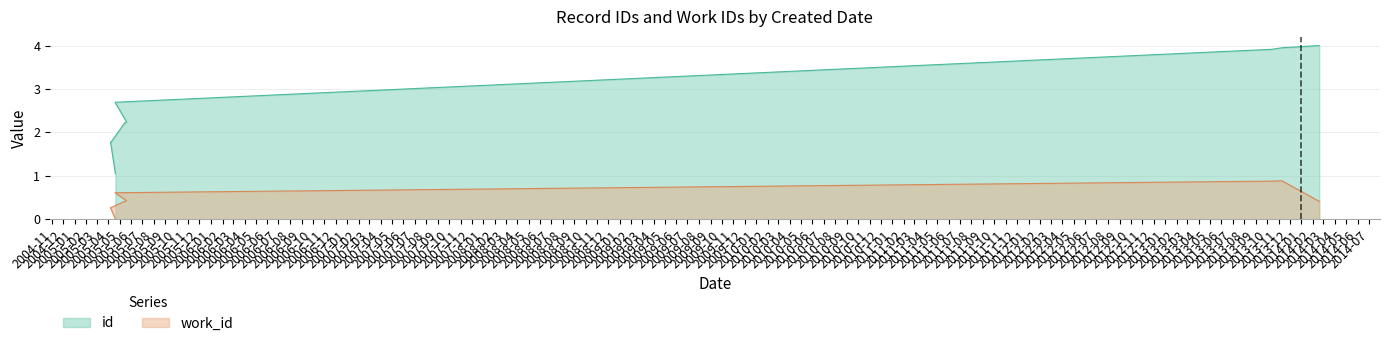

At which category is the sum across all series the highest?

2013-11-10